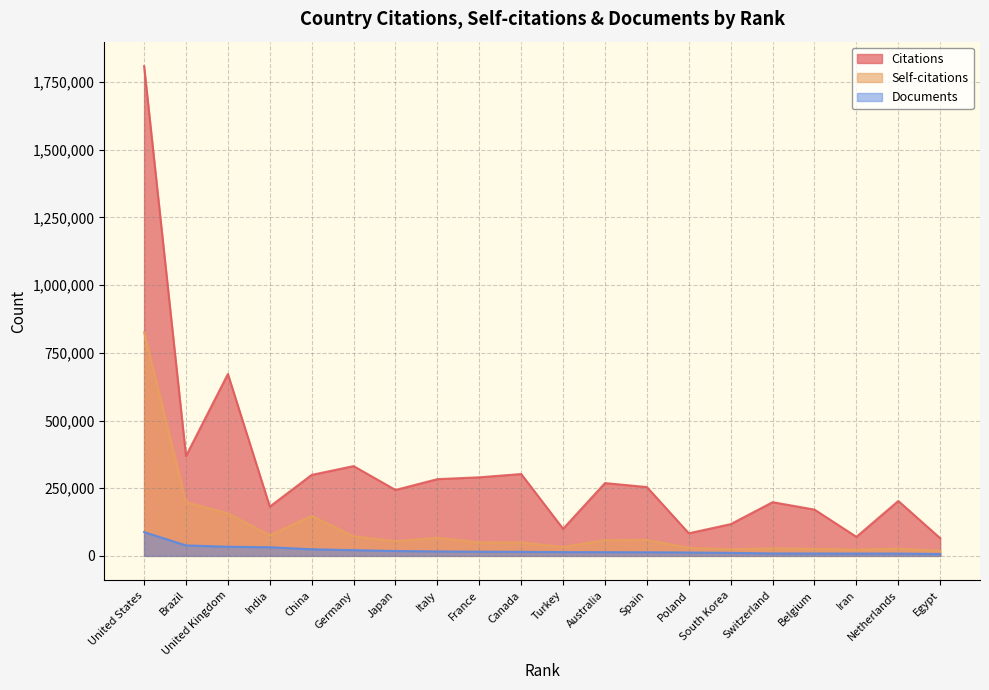

In Self-citations, how many points are lower than both neighbors (excluding endpoints)?

6